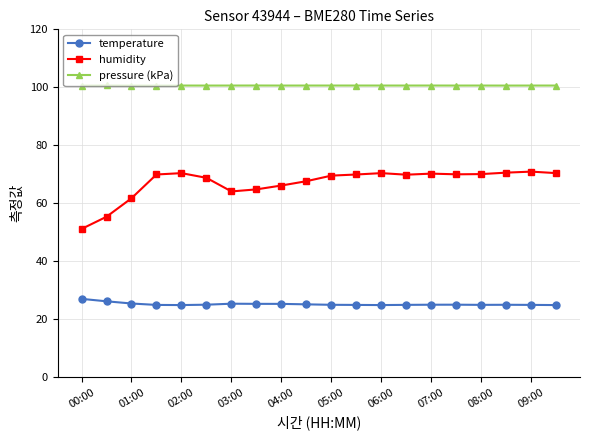

Which series has the widest spread of values?

humidity